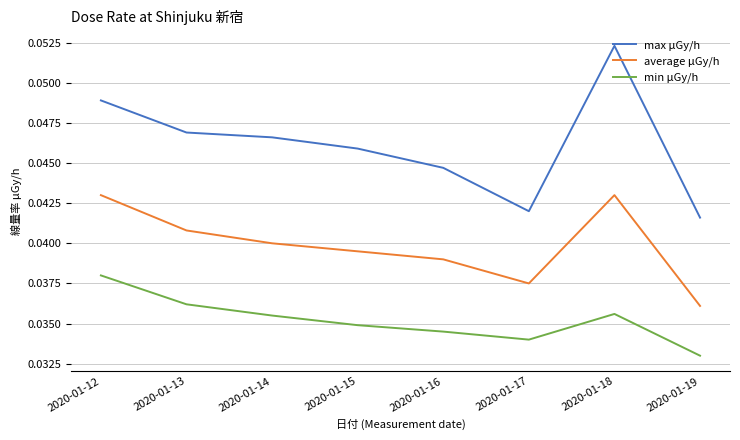

At which label does min μGy/h reach its minimum?

2020-01-19